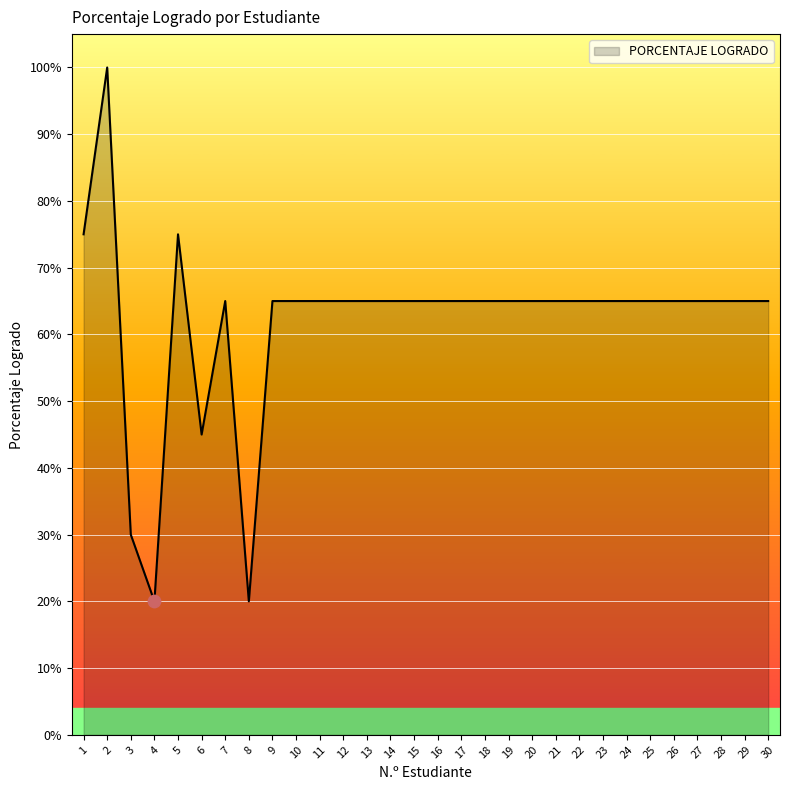

Between 28 and 17, which is larger?

28